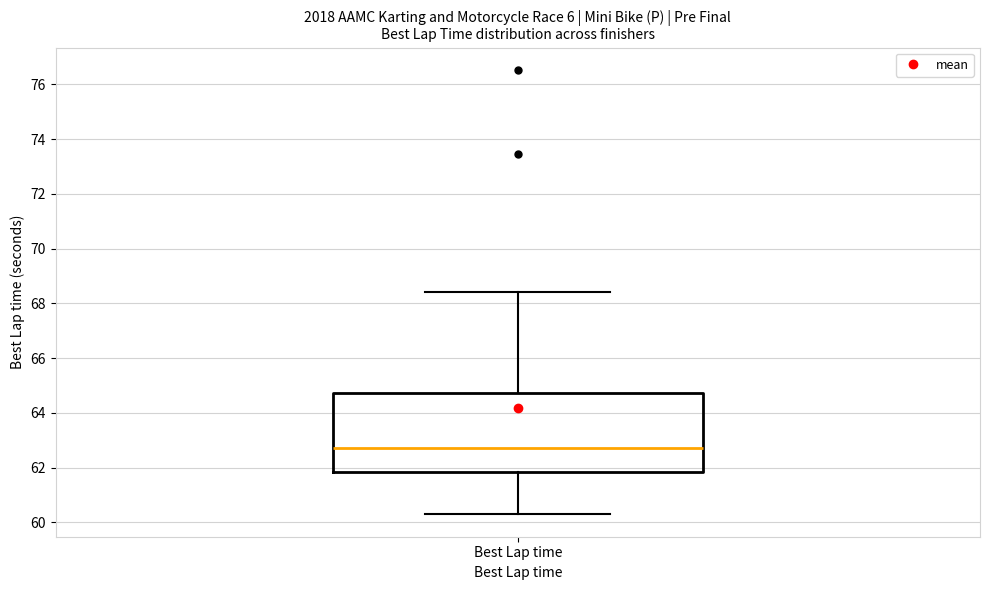

Transcribe this box plot: give where the median line is, the range the box spans, and where the two whiskers end, as read against the y-axis. The values are not printed on the chart, so give them approximately, as read against the axis.

median 62.8, box 61.8 to 64.8, whiskers 60.2 to 68.4